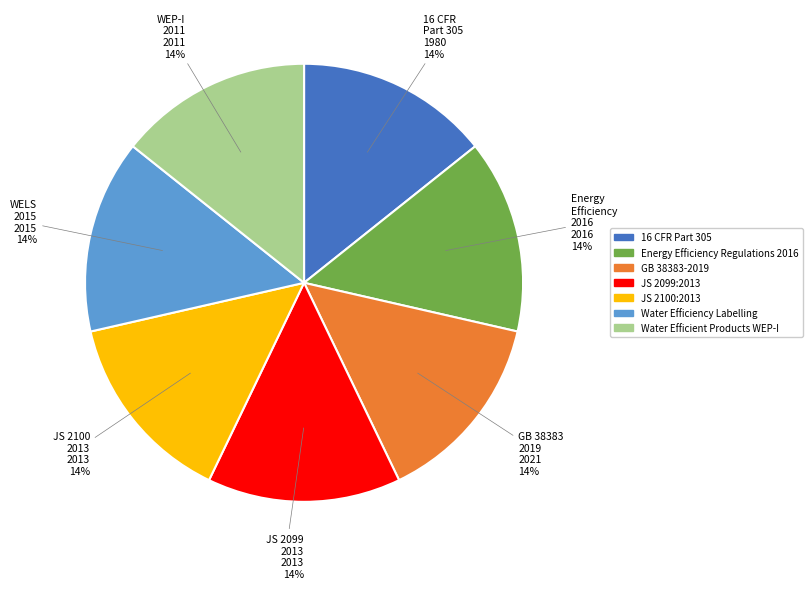

Is there any slice that represents more than half of the pie?

No